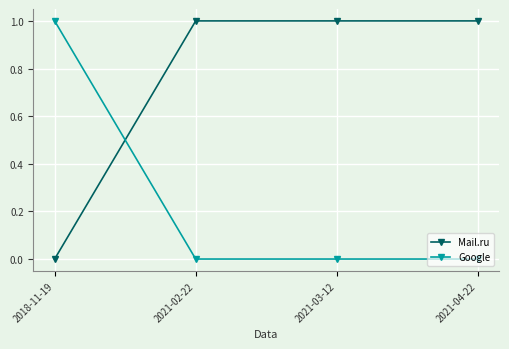

True or false: Google has a value of 0 at 2021-04-22.

True